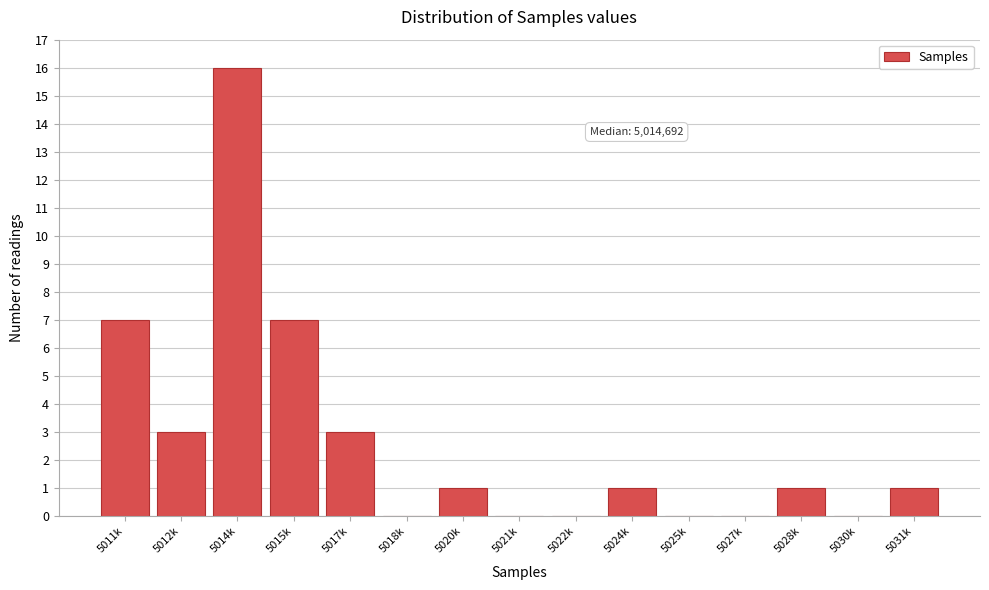

Reading left to right, what are all the values shown in this chart?

5011k=7	5012k=3	5014k=16	5015k=7	5017k=3	5018k=0	5020k=1	5021k=0	5022k=0	5024k=1	5025k=0	5027k=0	5028k=1	5030k=0	5031k=1